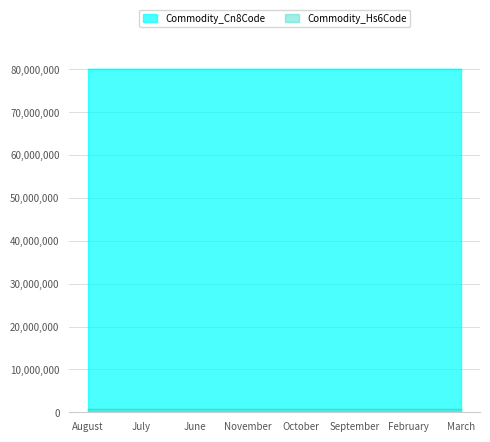

The value of Commodity_Cn8Code at August is 80011000. True or false?

True